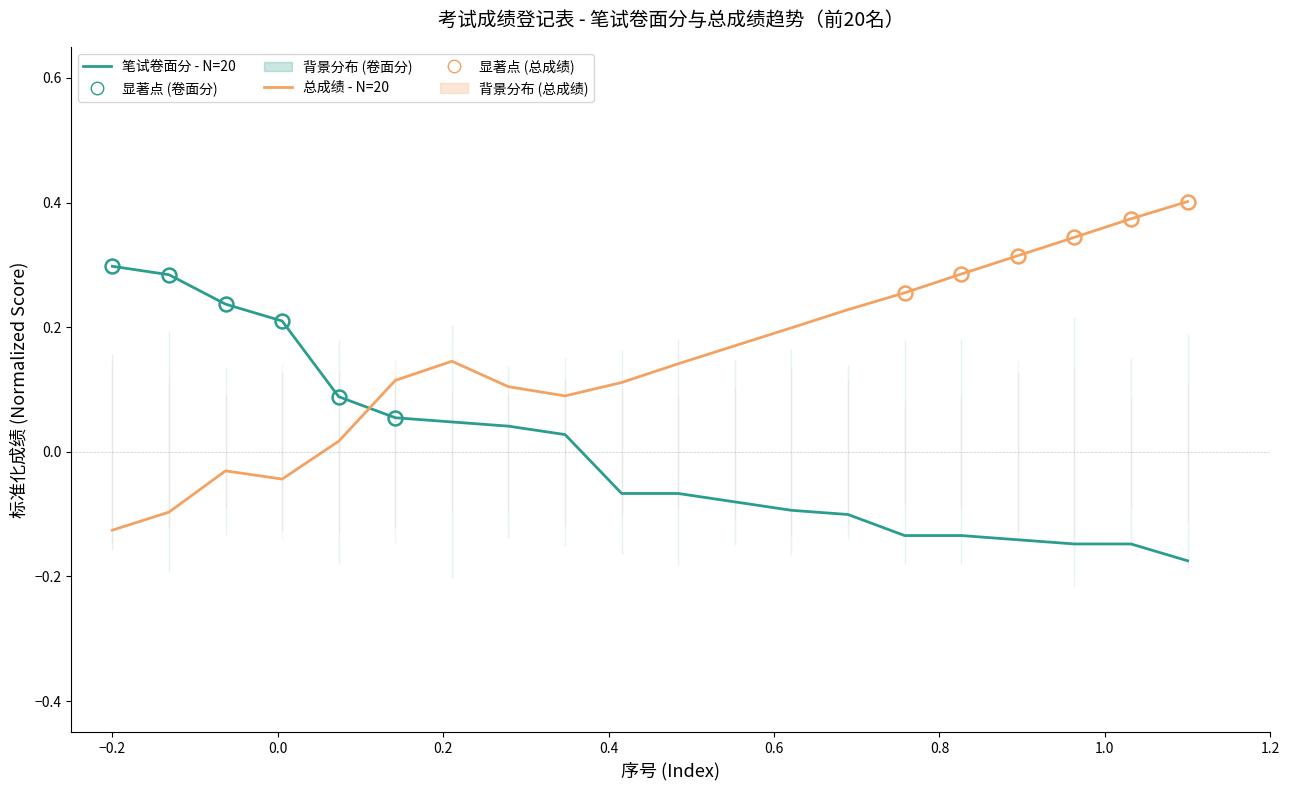

True or false: 笔试卷面分 - N=20 has more than 2 interior local peaks.

False